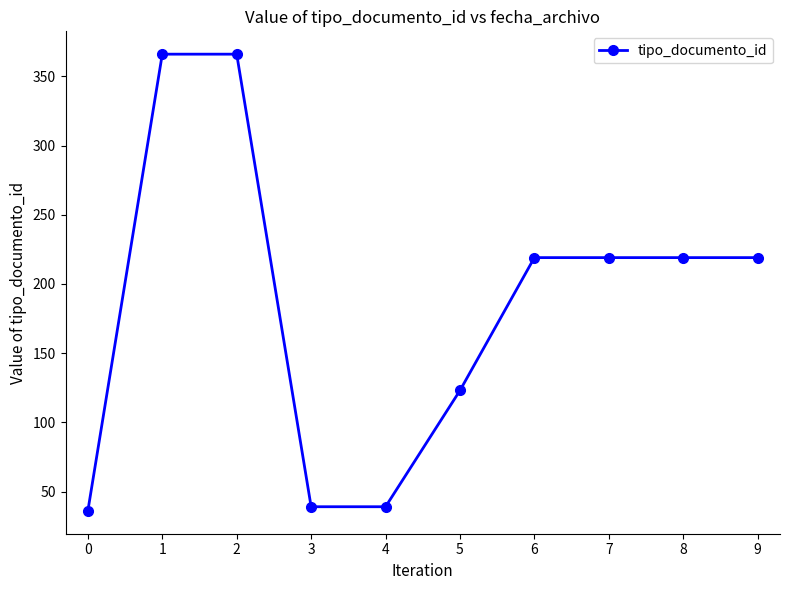

What is the change in value from 3 to 9?

+180